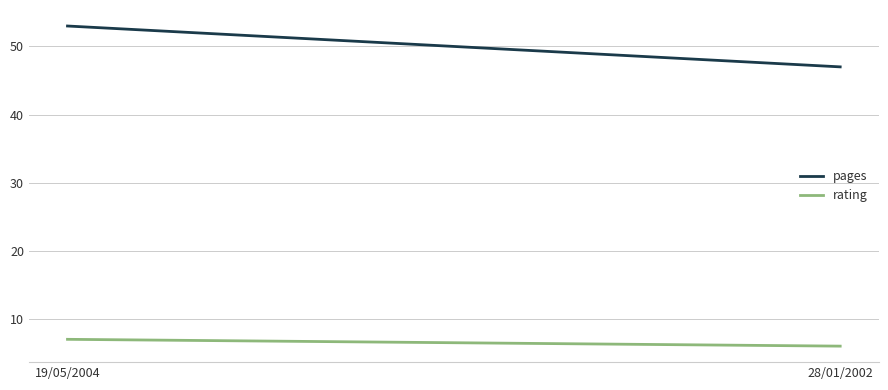

Reading left to right, list all the values displayed in this chart.

pages: 53	47
rating: 7	6